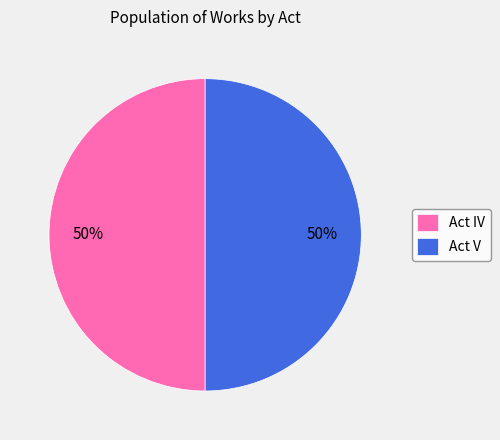

True or false: Act IV accounts for 50% of the total.

True